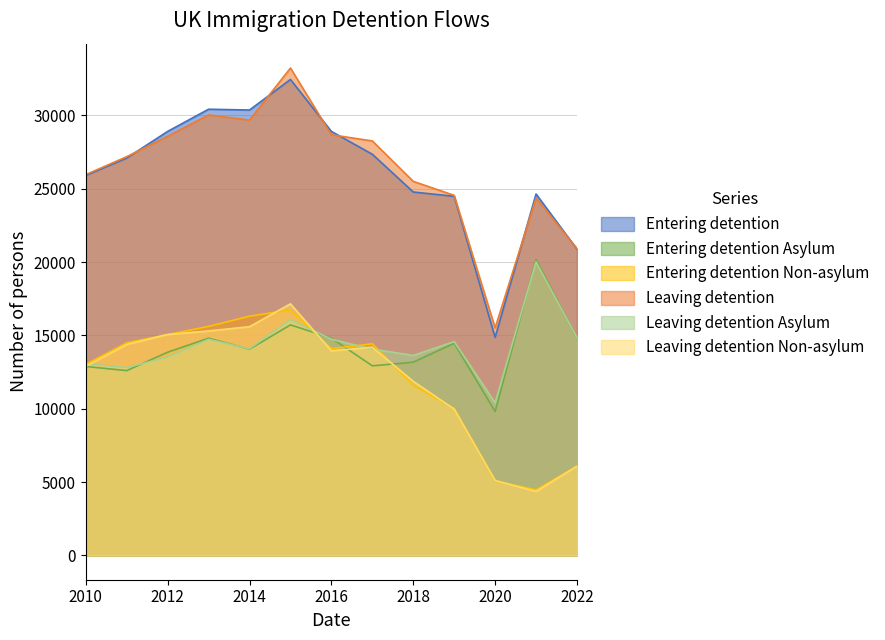

Where do Leaving detention Asylum and Entering detention Non-asylum first cross each other?

2010 and 2011